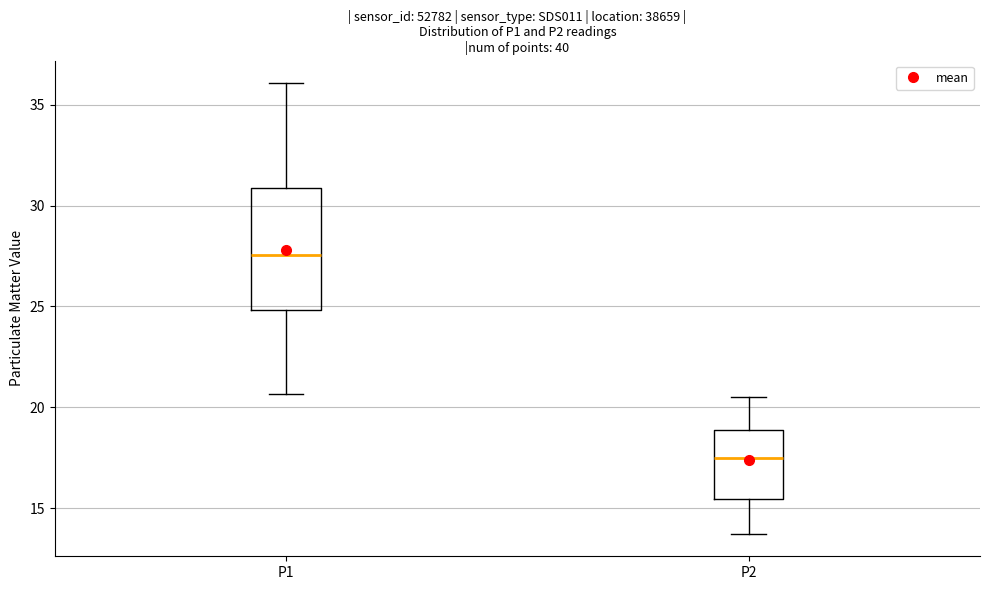

Comparing the boxes themselves (not the whiskers), which one is the tallest?

P1